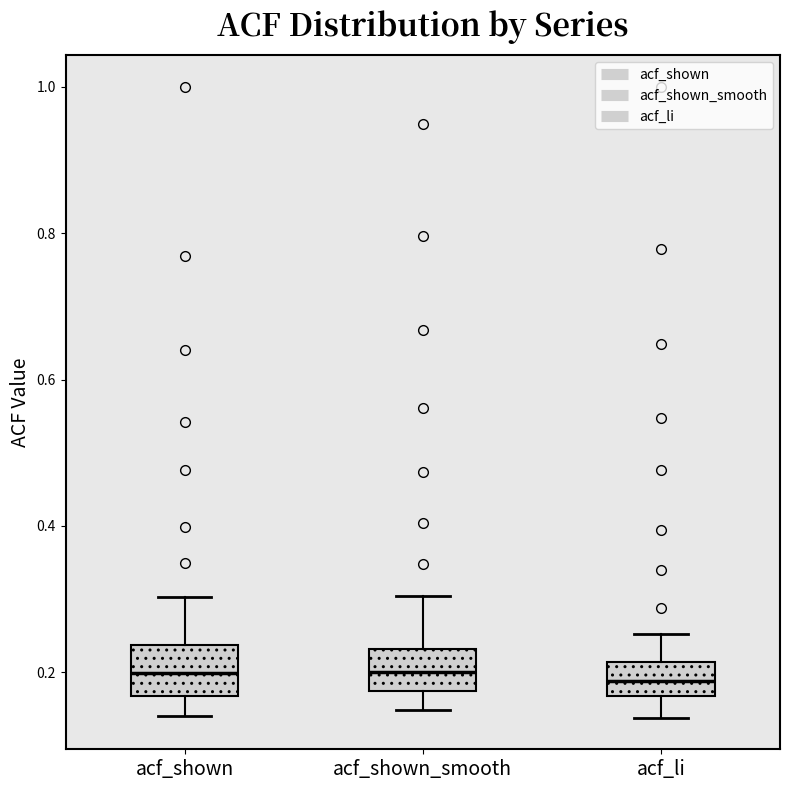

Where is the lower edge of the box for acf_shown_smooth on the y-axis? The values are not printed on the chart, so give them approximately, as read against the axis.

0.18